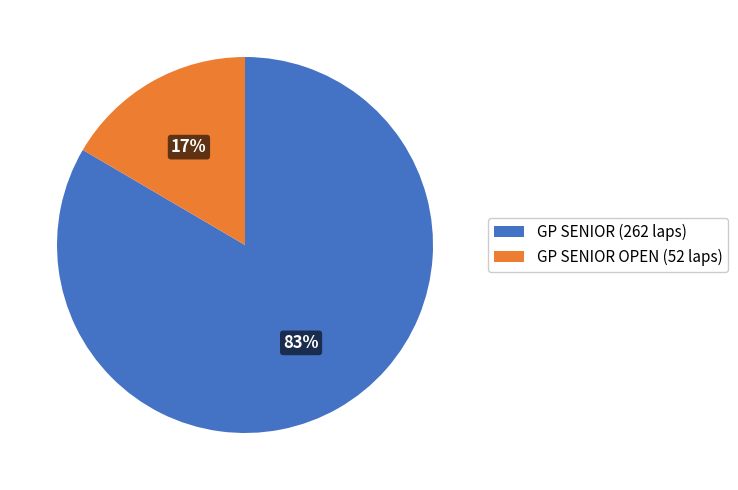

To the nearest percent, what is the average slice percentage?

50%